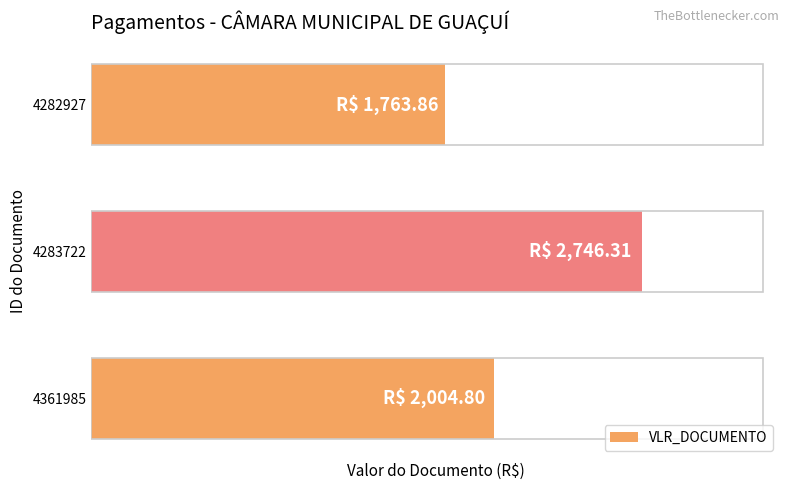

Are the bars horizontal?

Yes